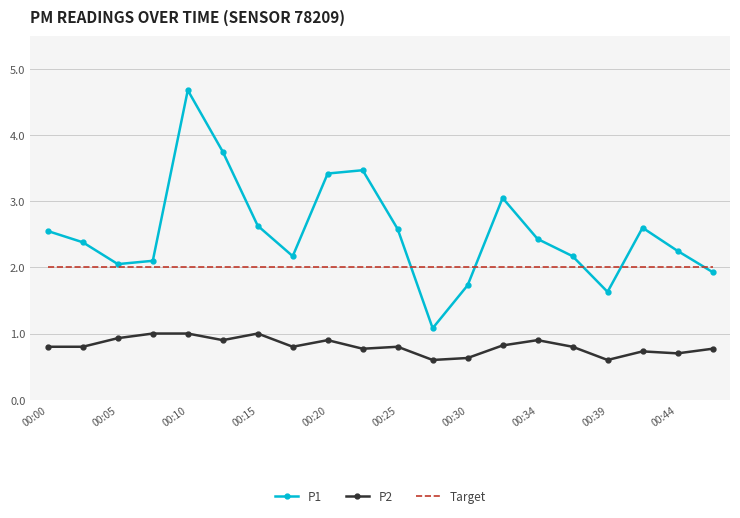

How many values in the P1 series exceed 2?

16